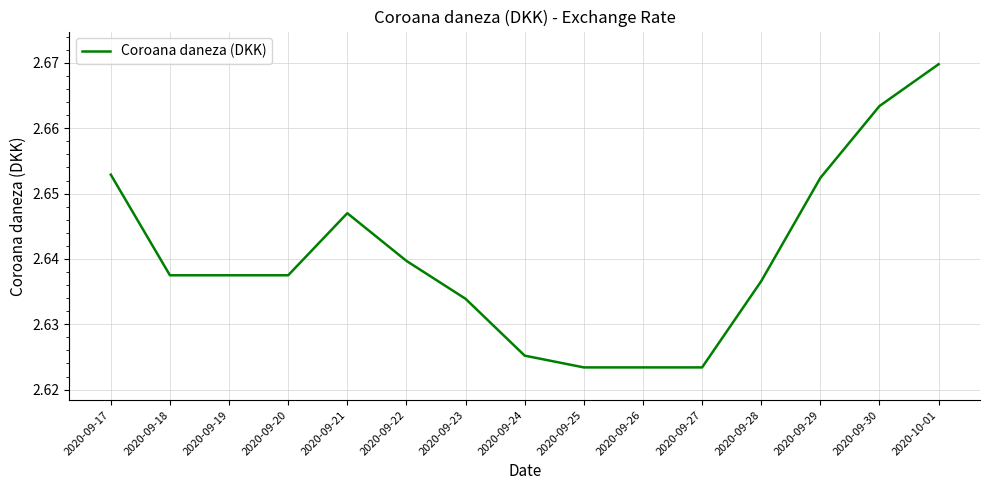

True or false: the data has more than 0 interior local peaks.

True